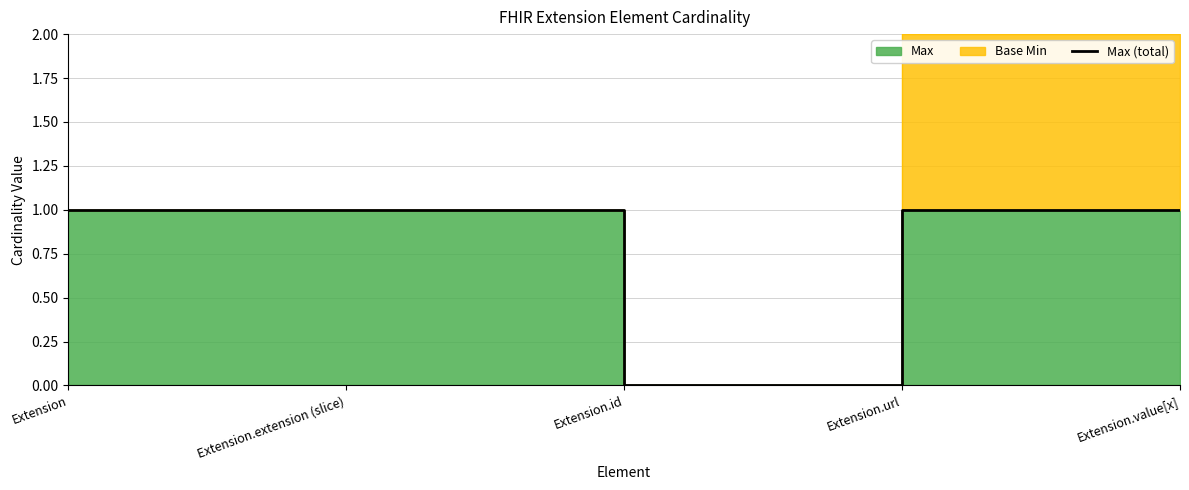

What is the maximum value shown in the chart?

1